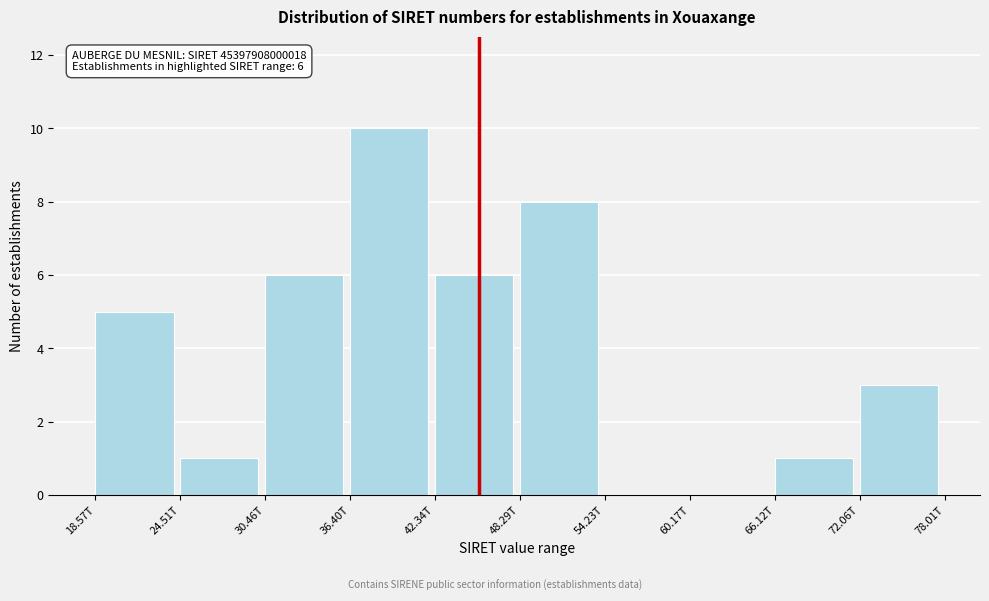

Reading left to right, transcribe all the data shown in this chart.

18.57T=5	24.51T=1	30.46T=6	36.40T=10	42.34T=6	48.29T=8	54.23T=0	60.17T=0	66.12T=1	72.06T=3